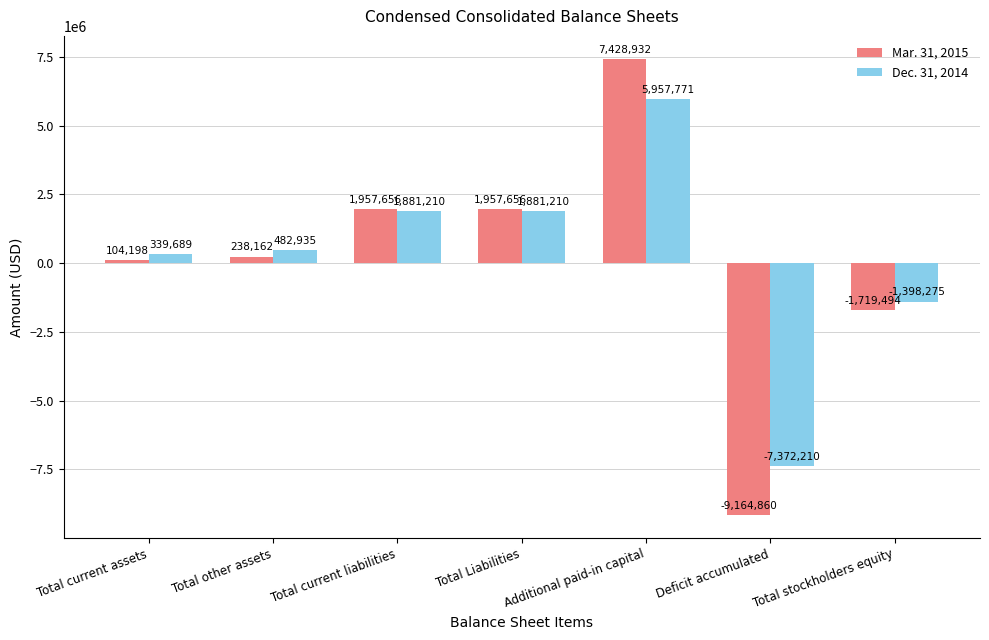

At which category does the chart reach its peak across all series?

Additional paid-in capital